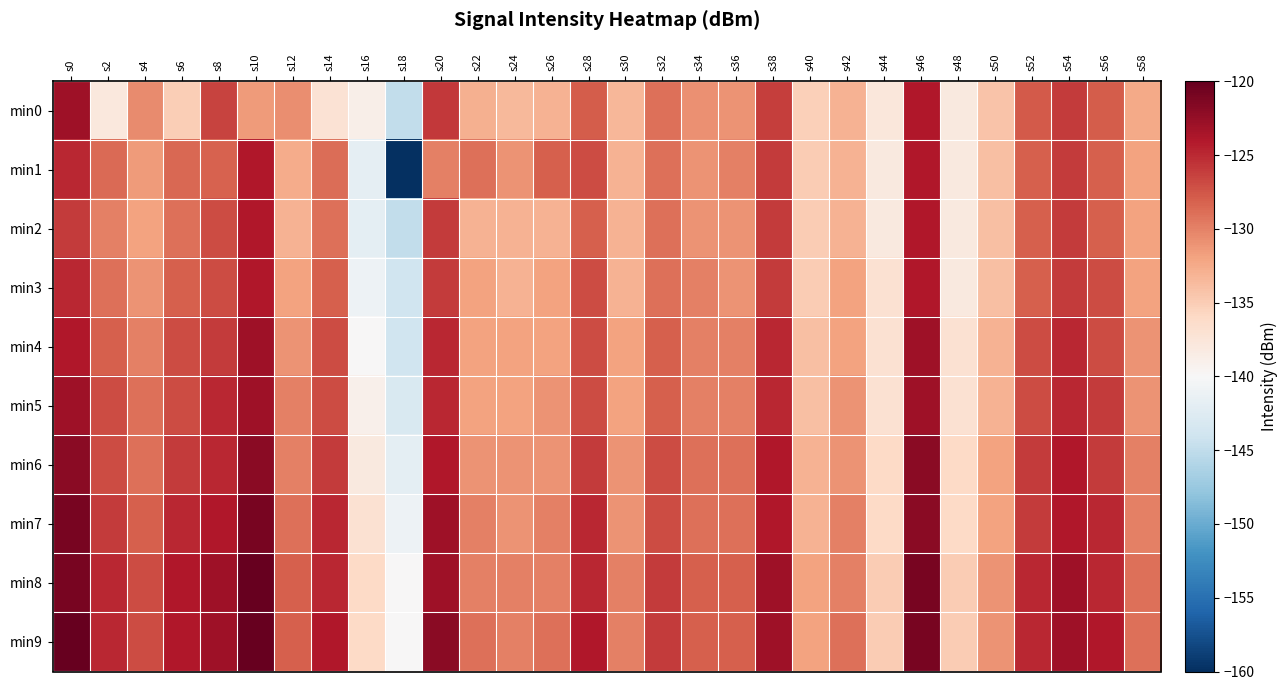

Which category has the highest value across all series?

s10